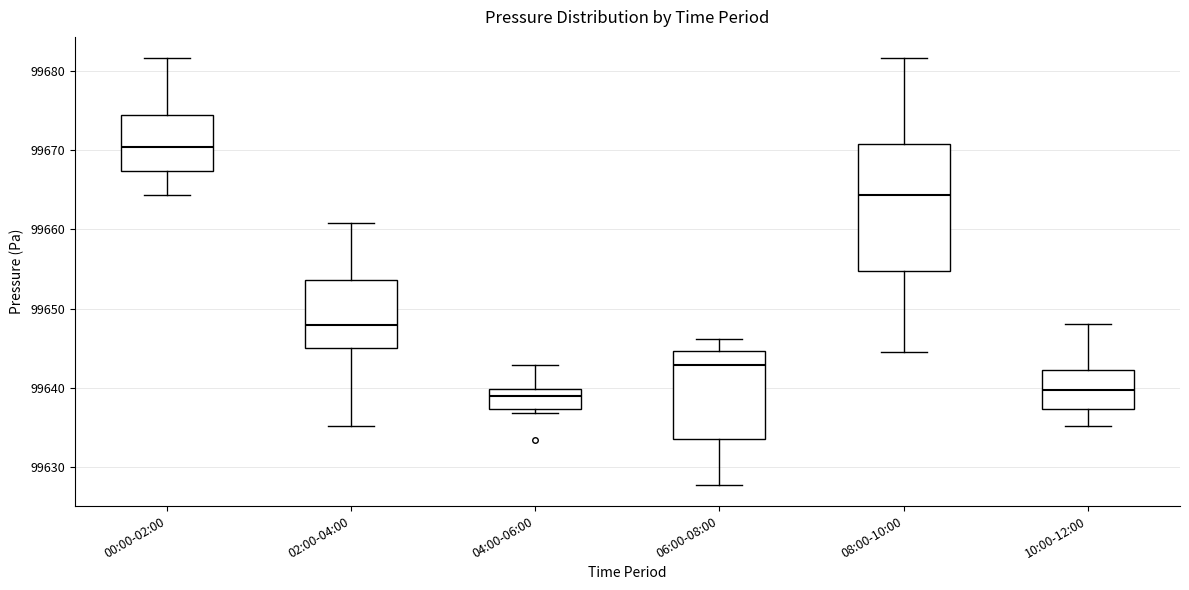

Reading left to right, read every box against the y-axis: the position of its median line, the range the box covers, and the ends of its whiskers. The values are not printed on the chart, so give them approximately, as read against the axis.

00:00-02:00: median 99670, box 99667 to 99674, whiskers 99664 to 99682
02:00-04:00: median 99648, box 99645 to 99654, whiskers 99635 to 99661
04:00-06:00: median 99639, box 99637 to 99640, whiskers 99637 (just below the box's lower edge) to 99643
06:00-08:00: median 99643, box 99634 to 99645, whiskers 99628 to 99646
08:00-10:00: median 99664, box 99655 to 99671, whiskers 99645 to 99682
10:00-12:00: median 99640, box 99637 to 99642, whiskers 99635 to 99648